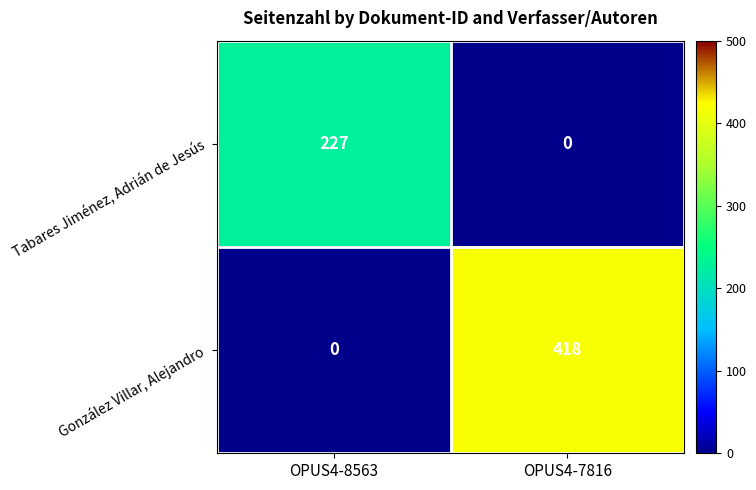

What is the total value across all series at OPUS4-8563?

227